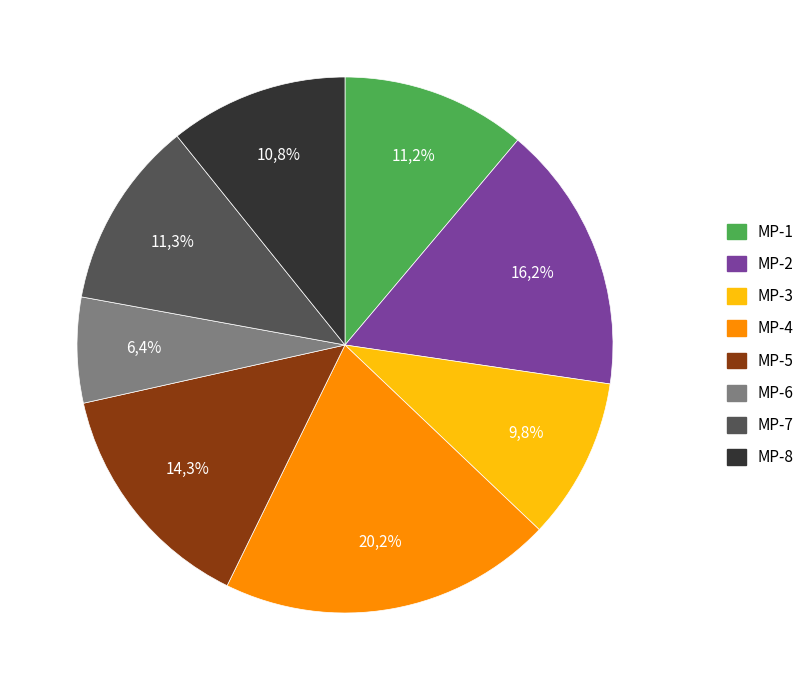

What is the total percentage of MP-2 and MP-8?

27.0%